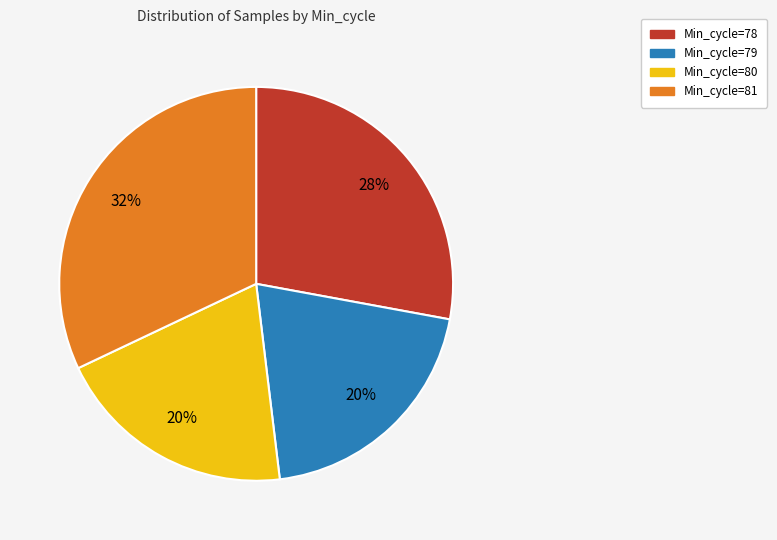

Which category has the biggest portion of the pie?

Min_cycle=81